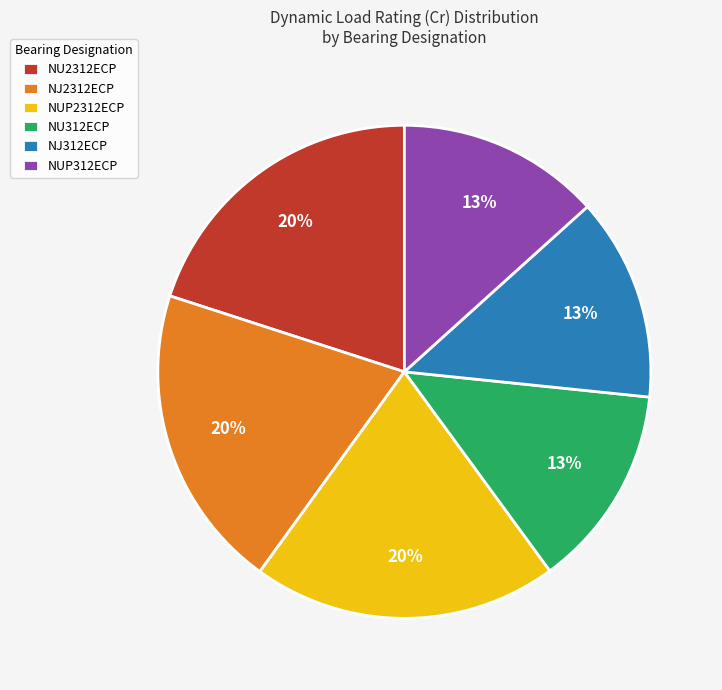

To the nearest percent, what percentage of the pie is NUP312ECP?

13%